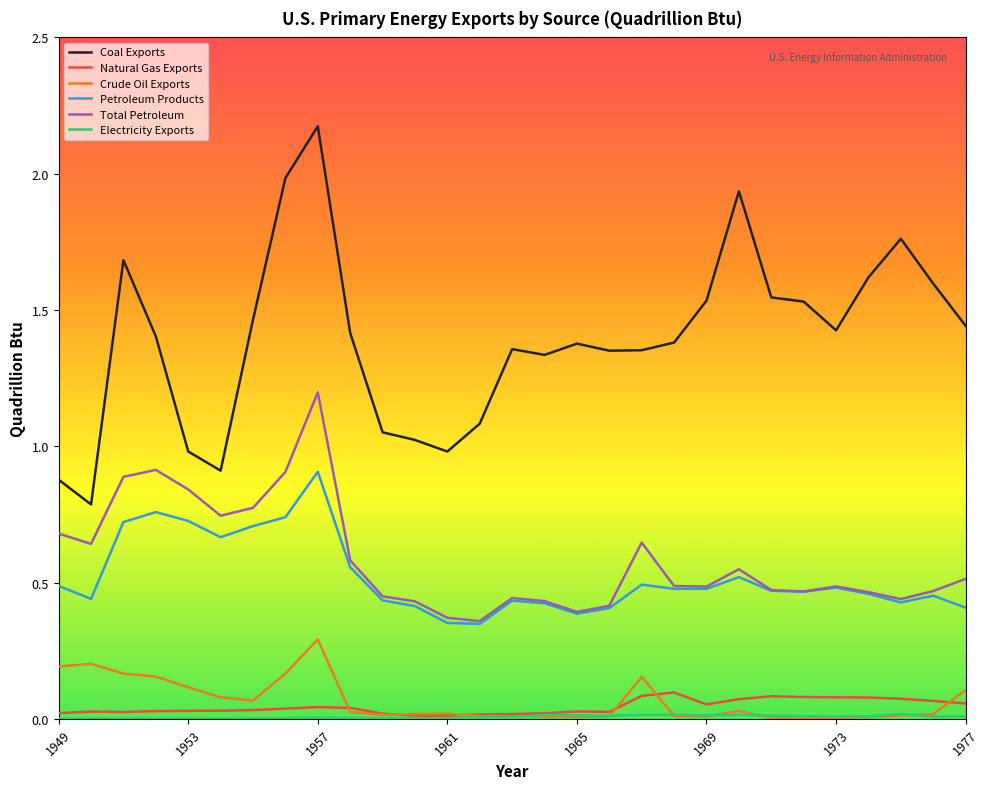

True or false: Crude Oil Exports and Total Petroleum intersect in this chart.

False